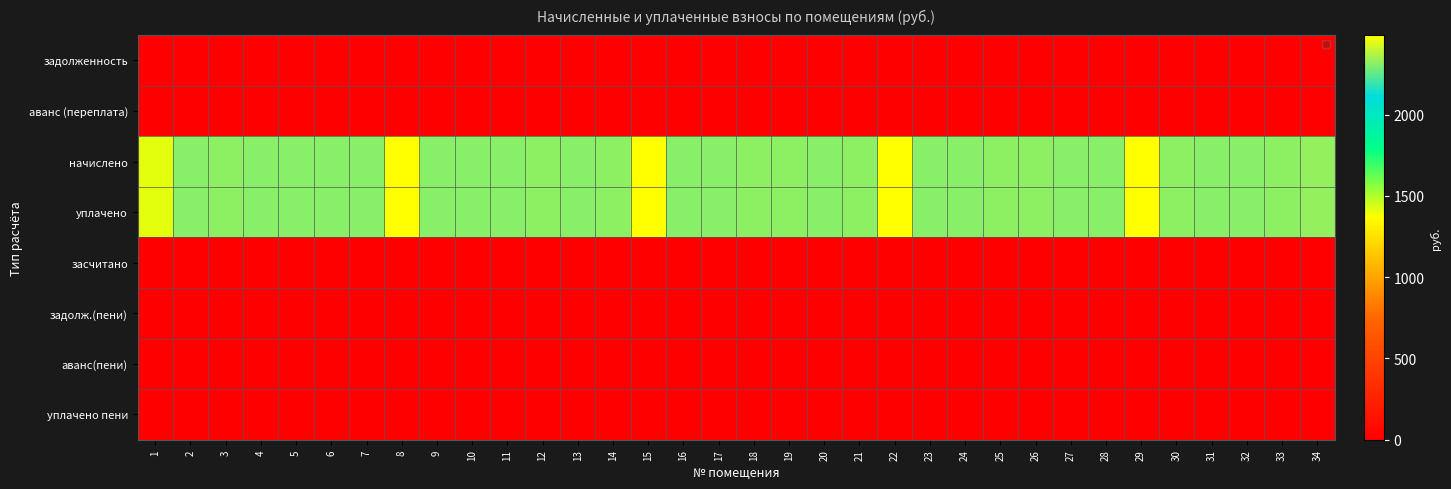

Reading right to left, transcribe all the data shown in this chart.

задолженность: 34=0.0	33=0.0	32=0.0	31=0.0	30=0.0	29=0.0	28=0.0	27=0.0	26=0.0	25=0.0	24=0.0	23=0.0	22=0.0	21=0.0	20=0.0	19=0.0	18=0.0	17=0.0	16=0.0	15=0.0	14=0.0	13=0.0	12=0.0	11=0.0	10=0.0	9=0.0	8=0.0	7=0.0	6=0.0	5=0.0	4=0.0	3=0.0	2=0.0	1=0.0
аванс (переплата): 34=0.0	33=0.0	32=0.0	31=0.0	30=0.0	29=0.0	28=0.0	27=0.0	26=0.0	25=0.0	24=0.0	23=0.0	22=0.0	21=0.0	20=0.0	19=0.0	18=0.0	17=0.0	16=0.0	15=0.0	14=0.0	13=0.0	12=0.0	11=0.0	10=0.0	9=0.0	8=0.0	7=0.0	6=0.0	5=0.0	4=0.0	3=0.0	2=0.0	1=0.0
начислено: 34=2325.6	33=2318.9	32=2305.8	31=2312.4	30=2318.9	29=2490.3	28=2305.8	27=2312.4	26=2318.9	25=2318.9	24=2312.4	23=2312.4	22=2490.3	21=2318.9	20=2312.4	19=2318.9	18=2318.9	17=2312.4	16=2312.4	15=2490.3	14=2318.9	13=2312.4	12=2318.9	11=2312.4	10=2305.8	9=2305.8	8=2490.3	7=2312.4	6=2305.8	5=2312.4	4=2312.4	3=2318.9	2=2312.4	1=1420.1
уплачено: 34=2325.6	33=2318.9	32=2305.8	31=2312.4	30=2318.9	29=2490.3	28=2305.8	27=2312.4	26=2318.9	25=2318.9	24=2312.4	23=2312.4	22=2490.3	21=2318.9	20=2312.4	19=2318.9	18=2318.9	17=2312.4	16=2312.4	15=2490.3	14=2318.9	13=2312.4	12=2318.9	11=2312.4	10=2305.8	9=2305.8	8=2490.3	7=2312.4	6=2305.8	5=2312.4	4=2312.4	3=2318.9	2=2312.4	1=1420.1
засчитано: 34=0.0	33=0.0	32=0.0	31=0.0	30=0.0	29=0.0	28=0.0	27=0.0	26=0.0	25=0.0	24=0.0	23=0.0	22=0.0	21=0.0	20=0.0	19=0.0	18=0.0	17=0.0	16=0.0	15=0.0	14=0.0	13=0.0	12=0.0	11=0.0	10=0.0	9=0.0	8=0.0	7=0.0	6=0.0	5=0.0	4=0.0	3=0.0	2=0.0	1=0.0
задолж.(пени): 34=0.0	33=0.0	32=0.0	31=0.0	30=0.0	29=0.0	28=0.0	27=0.0	26=0.0	25=0.0	24=0.0	23=0.0	22=0.0	21=0.0	20=0.0	19=0.0	18=0.0	17=0.0	16=0.0	15=0.0	14=0.0	13=0.0	12=0.0	11=0.0	10=0.0	9=0.0	8=0.0	7=0.0	6=0.0	5=0.0	4=0.0	3=0.0	2=0.0	1=0.0
аванс(пени): 34=0.0	33=0.0	32=0.0	31=0.0	30=0.0	29=0.0	28=0.0	27=0.0	26=0.0	25=0.0	24=0.0	23=0.0	22=0.0	21=0.0	20=0.0	19=0.0	18=0.0	17=0.0	16=0.0	15=0.0	14=0.0	13=0.0	12=0.0	11=0.0	10=0.0	9=0.0	8=0.0	7=0.0	6=0.0	5=0.0	4=0.0	3=0.0	2=0.0	1=0.0
уплачено пени: 34=0.0	33=0.0	32=0.0	31=0.0	30=0.0	29=0.0	28=0.0	27=0.0	26=0.0	25=0.0	24=0.0	23=0.0	22=0.0	21=0.0	20=0.0	19=0.0	18=0.0	17=0.0	16=0.0	15=0.0	14=0.0	13=0.0	12=0.0	11=0.0	10=0.0	9=0.0	8=0.0	7=0.0	6=0.0	5=0.0	4=0.0	3=0.0	2=0.0	1=0.0